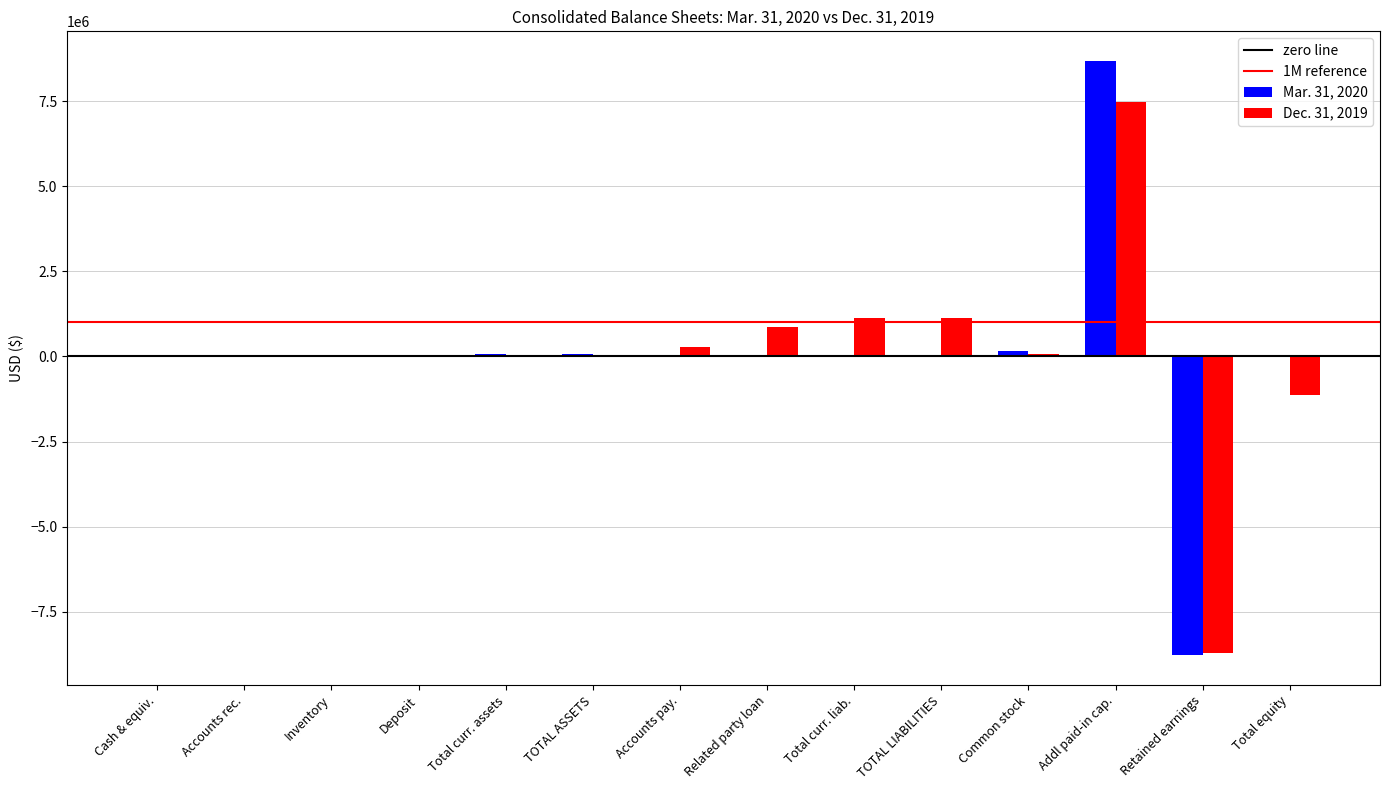

What is the greatest value displayed?

8682258